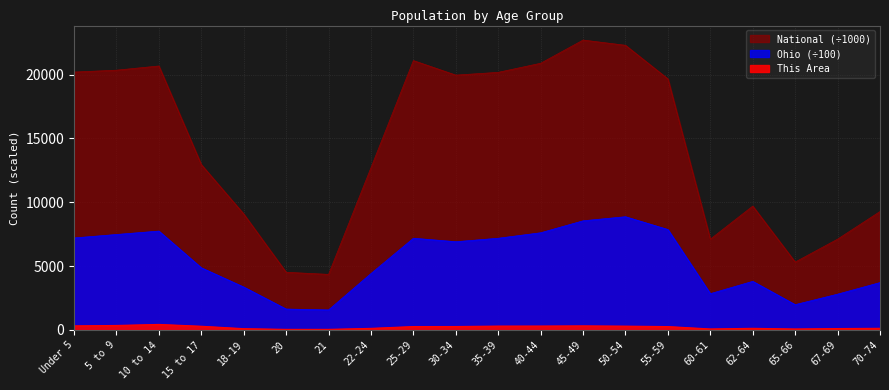

Which series has the largest range (max minus min)?

National